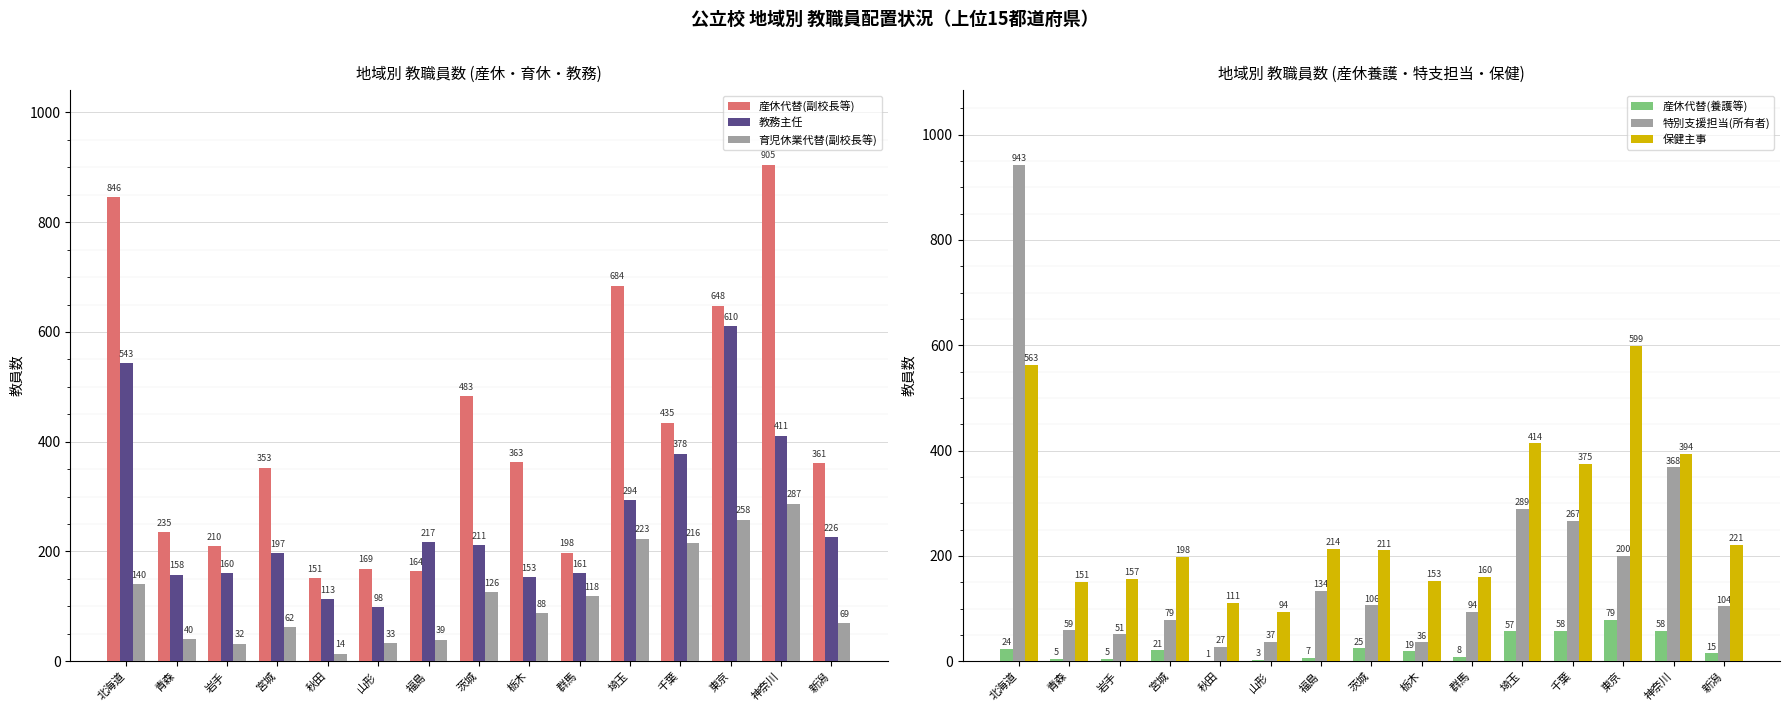

How many bars are there in each group?

6